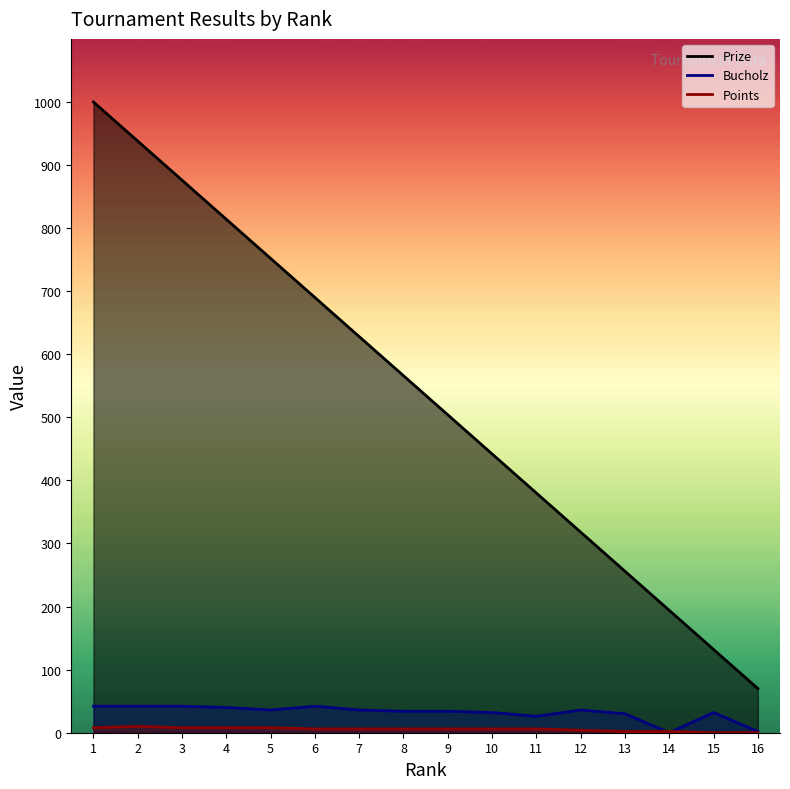

Which series has the widest spread of values?

Prize